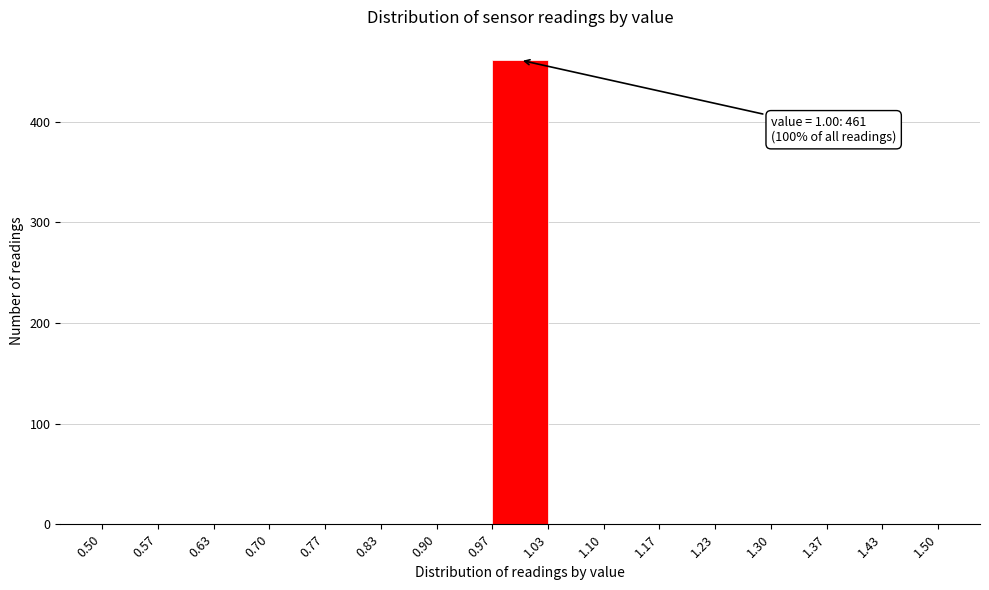

Which range on the x-axis has the tallest bar?

0.97 to 1.03